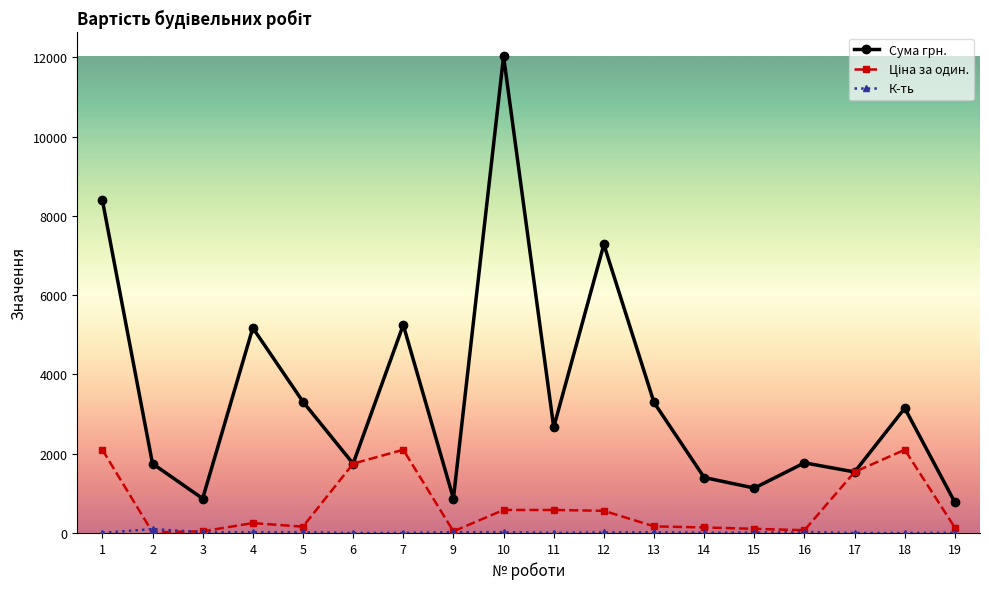

Which series has the largest range (max minus min)?

Сума грн.